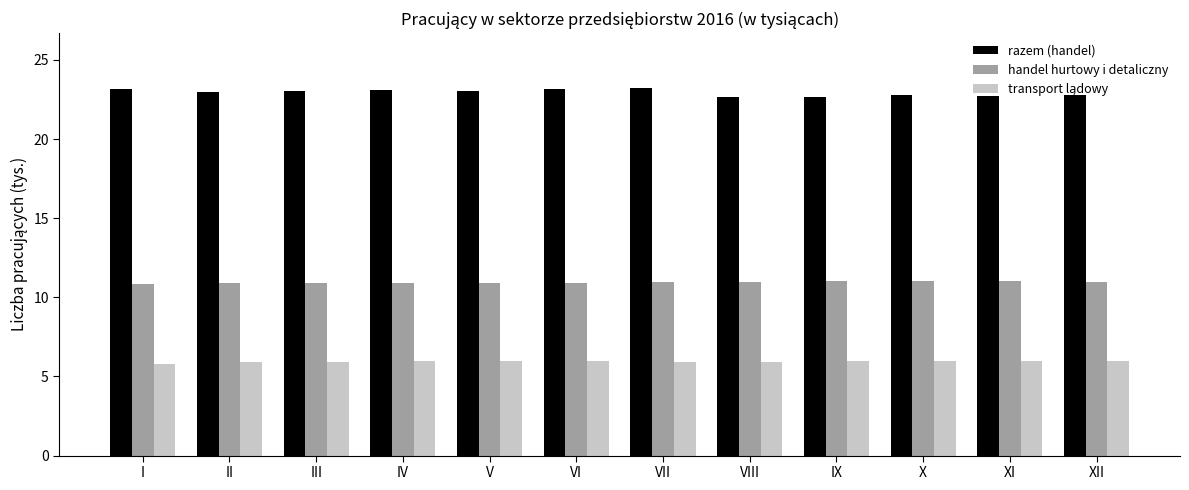

Which series has the largest total across all categories?

razem (handel)